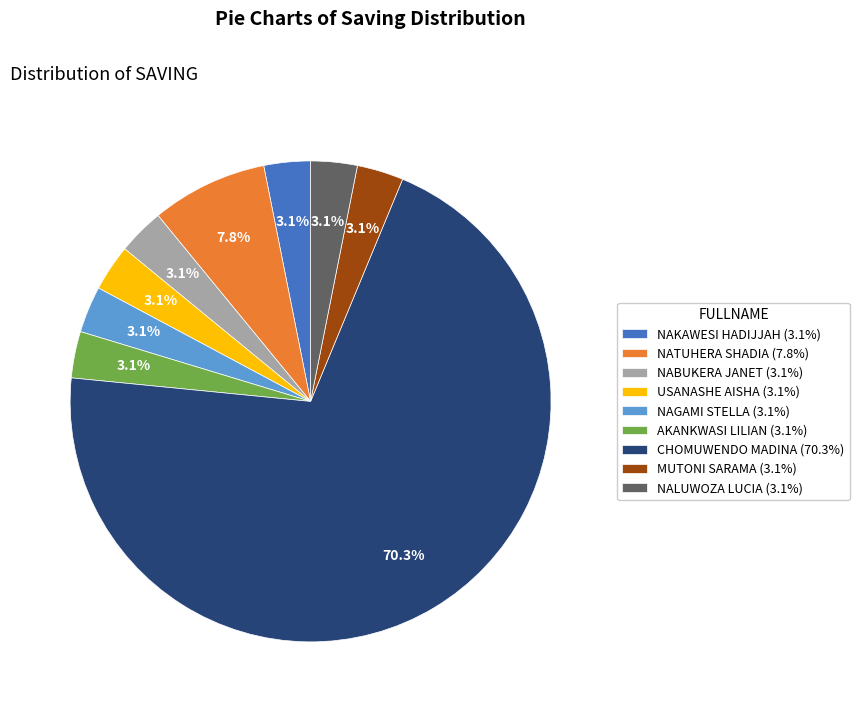

What portion of the pie excludes NATUHERA SHADIA (7.8%)?

92.2%